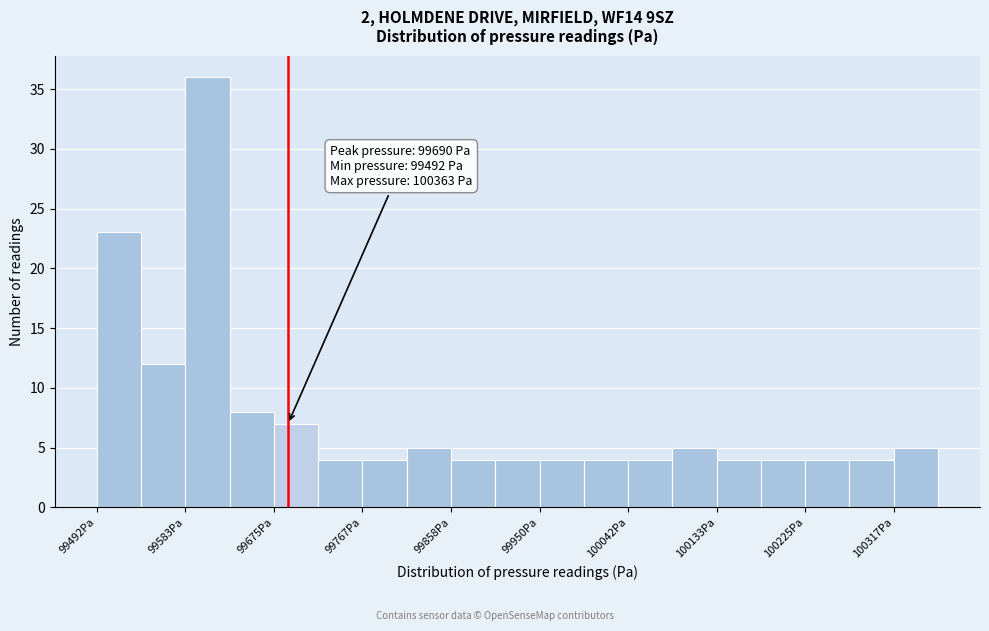

Over which range of the x-axis is the bar tallest?

99580 to 99630